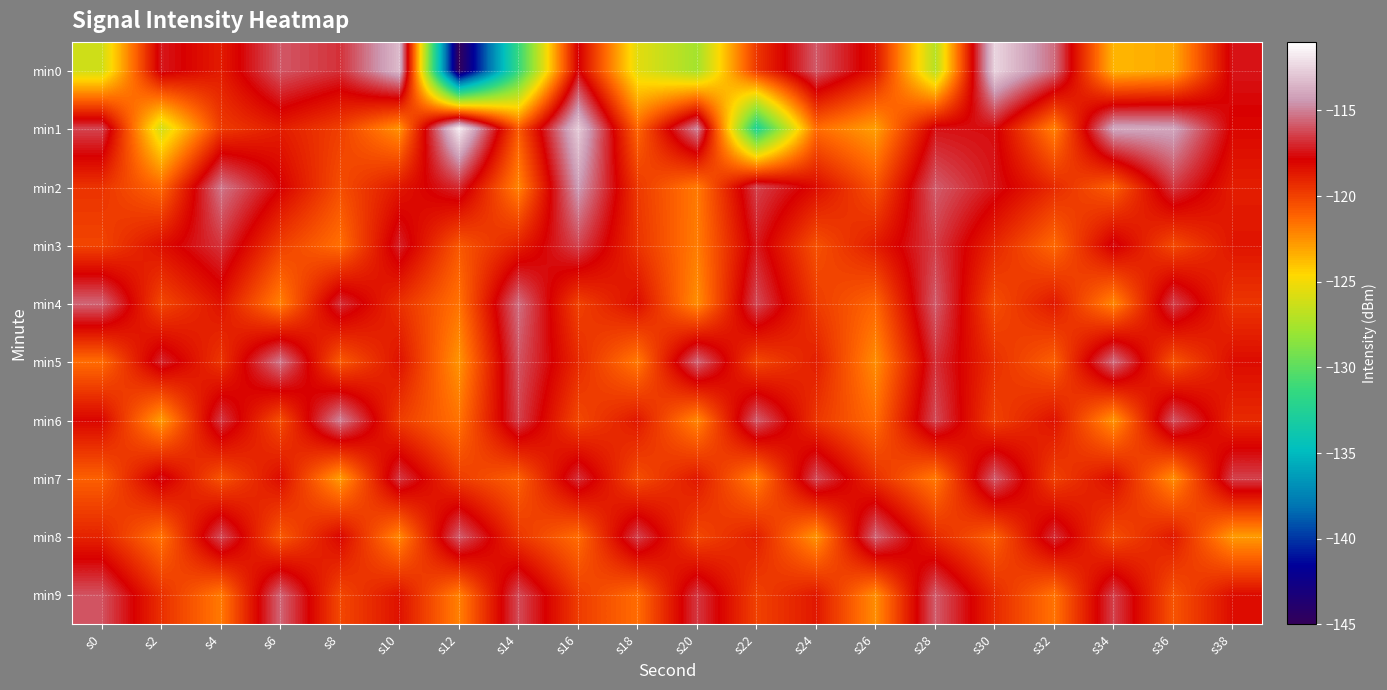

Reading right to left, list all the values displayed in this chart.

min0: s38=-117.4	s36=-123.2	s34=-123.6	s32=-115.5	s30=-112.4	s28=-127.0	s26=-118.5	s24=-115.9	s22=-119.6	s20=-127.6	s18=-125.5	s16=-117.7	s14=-131.4	s12=-144.9	s10=-113.3	s8=-116.8	s6=-115.9	s4=-118.7	s2=-117.3	s0=-126.2
min1: s38=-118.0	s36=-114.0	s34=-114.0	s32=-122.0	s30=-117.6	s28=-117.5	s26=-122.9	s24=-121.4	s22=-132.5	s20=-114.9	s18=-121.2	s16=-112.8	s14=-120.8	s12=-111.7	s10=-122.5	s8=-119.9	s6=-118.8	s4=-119.8	s2=-126.0	s0=-116.3
min2: s38=-118.8	s36=-116.6	s34=-121.0	s32=-119.2	s30=-117.4	s28=-115.8	s26=-120.6	s24=-118.2	s22=-116.4	s20=-121.8	s18=-119.7	s16=-114.3	s14=-122.1	s12=-116.9	s10=-118.6	s8=-120.4	s6=-117.8	s4=-115.2	s2=-121.3	s0=-119.5
min3: s38=-118.5	s36=-120.3	s34=-117.5	s32=-121.3	s30=-119.1	s28=-116.5	s26=-118.7	s24=-120.5	s22=-117.3	s20=-121.9	s18=-119.5	s16=-116.3	s14=-118.9	s12=-120.7	s10=-117.1	s8=-121.5	s6=-119.9	s4=-116.7	s2=-118.3	s0=-120.1
min4: s38=-119.6	s36=-116.4	s34=-122.2	s32=-118.6	s30=-120.4	s28=-115.8	s26=-121.2	s24=-119.8	s22=-116.2	s20=-122.4	s18=-118.2	s16=-120.0	s14=-115.4	s12=-121.6	s10=-119.4	s8=-116.8	s6=-122.0	s4=-118.4	s2=-120.2	s0=-115.6
min5: s38=-118.2	s36=-120.6	s34=-115.4	s32=-121.0	s30=-119.4	s28=-116.8	s26=-122.4	s24=-118.8	s22=-120.2	s20=-115.6	s18=-121.8	s16=-119.2	s14=-116.0	s12=-122.6	s10=-118.4	s8=-120.8	s6=-115.2	s4=-119.6	s2=-117.0	s0=-121.4
min6: s38=-119.2	s36=-116.0	s34=-122.6	s32=-118.4	s30=-120.0	s28=-116.2	s26=-121.4	s24=-119.6	s22=-115.8	s20=-122.2	s18=-118.6	s16=-120.2	s14=-116.4	s12=-121.6	s10=-119.8	s8=-115.0	s6=-120.4	s4=-116.6	s2=-122.8	s0=-118.0
min7: s38=-116.4	s36=-122.4	s34=-118.2	s32=-120.0	s30=-115.8	s28=-121.8	s26=-119.4	s24=-116.2	s22=-122.0	s20=-118.6	s18=-120.4	s16=-116.8	s14=-121.0	s12=-119.8	s10=-116.6	s8=-122.8	s6=-118.2	s4=-120.6	s2=-117.4	s0=-121.0
min8: s38=-122.8	s36=-118.6	s34=-120.4	s32=-116.8	s30=-121.0	s28=-119.2	s26=-115.6	s24=-122.6	s22=-118.8	s20=-120.2	s18=-116.4	s16=-121.4	s14=-119.6	s12=-115.8	s10=-122.2	s8=-118.0	s6=-120.8	s4=-116.2	s2=-121.6	s0=-119.0
min9: s38=-118.2	s36=-120.6	s34=-116.4	s32=-121.6	s30=-119.2	s28=-115.8	s26=-122.4	s24=-118.6	s22=-120.0	s20=-116.6	s18=-121.4	s16=-119.8	s14=-116.2	s12=-122.0	s10=-118.4	s8=-120.2	s6=-115.6	s4=-121.8	s2=-119.4	s0=-116.0